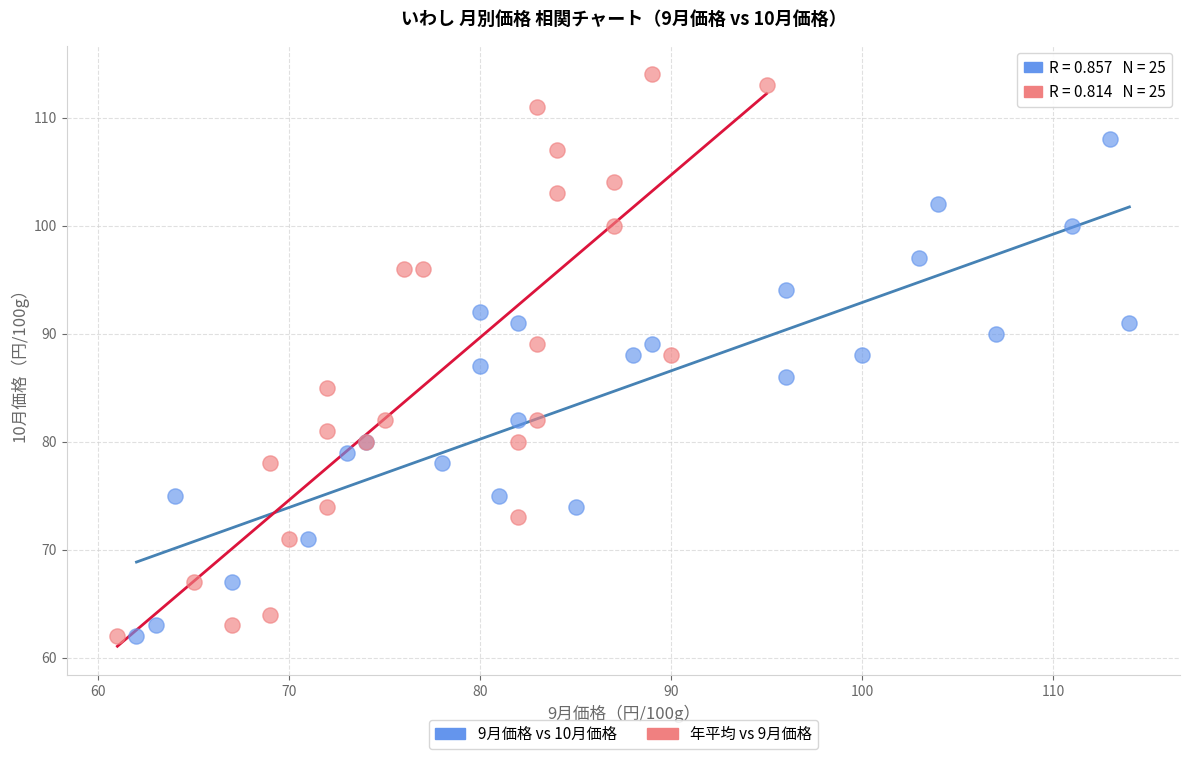

Which series has the widest spread of Y values?

年平均 vs 9月価格